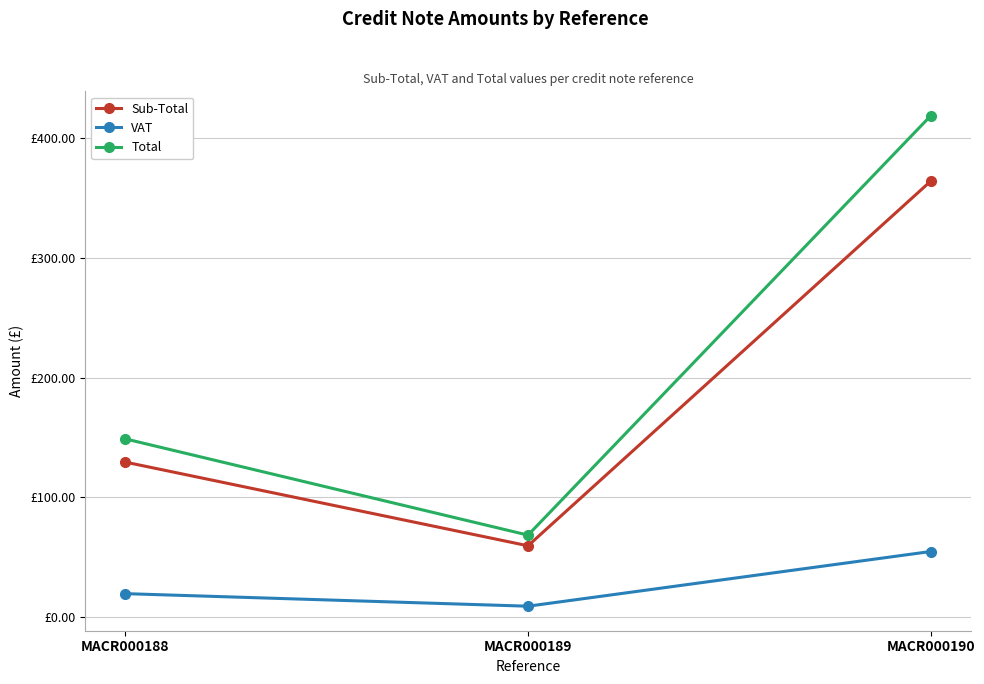

Is this an area chart (filled region under the line)?

No